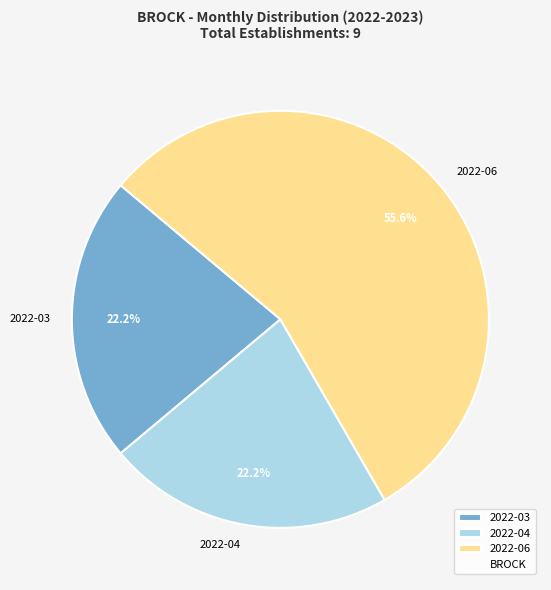

Which category has the biggest portion of the pie?

2022-06